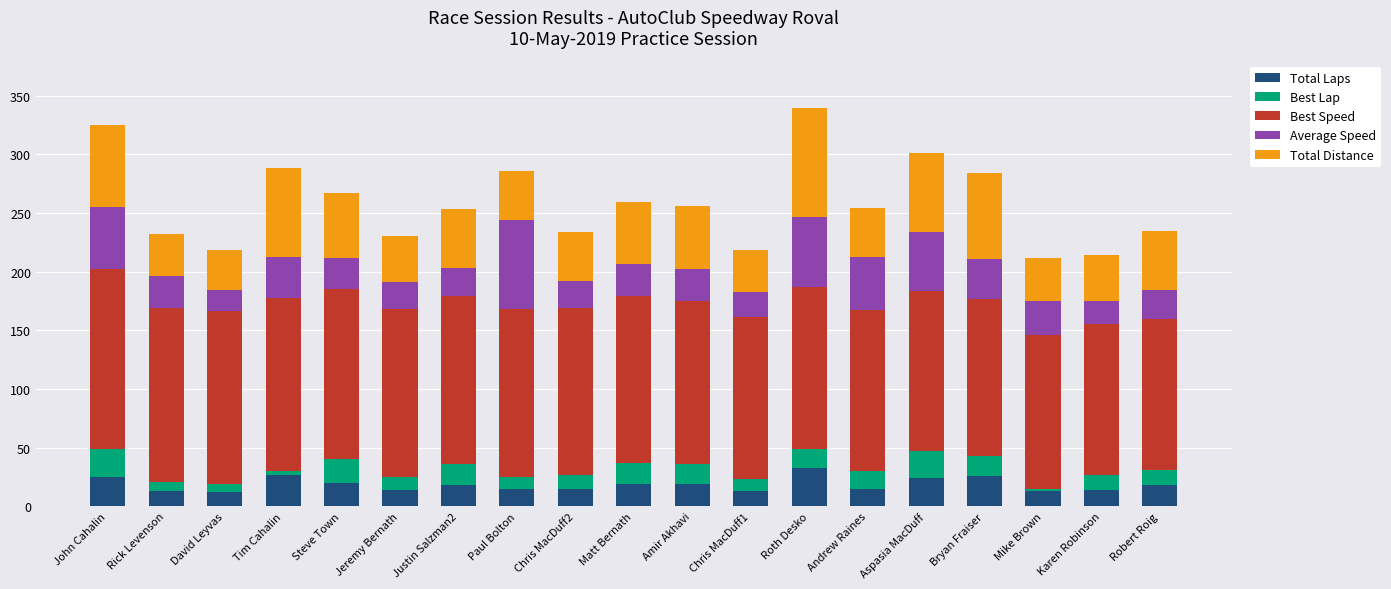

What is the highest value of the Total Laps series?

33.0